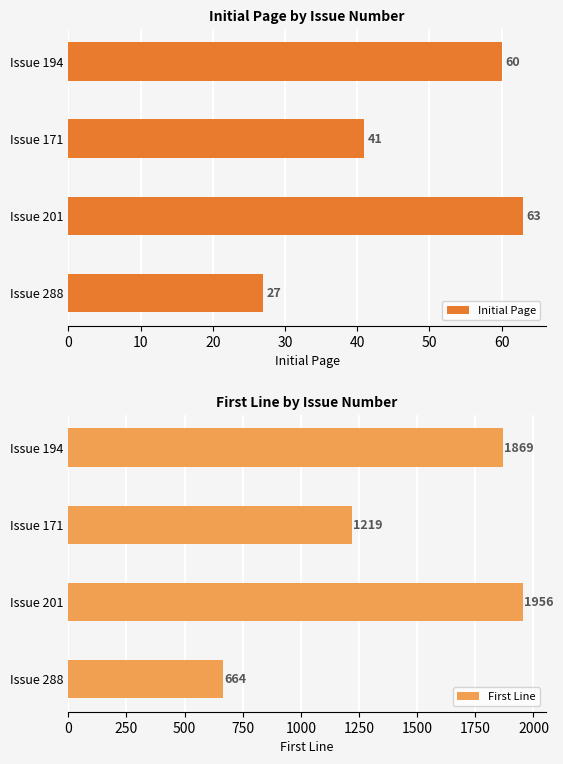

True or false: Initial Page has a value of 63 at Issue 201.

True